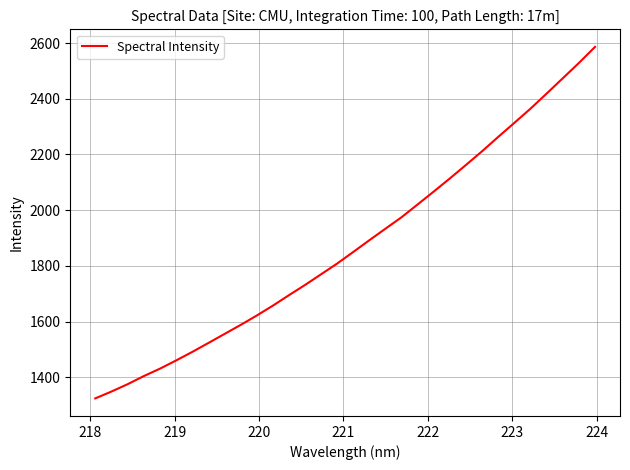

What is the difference between the maximum and minimum values?

1262.0